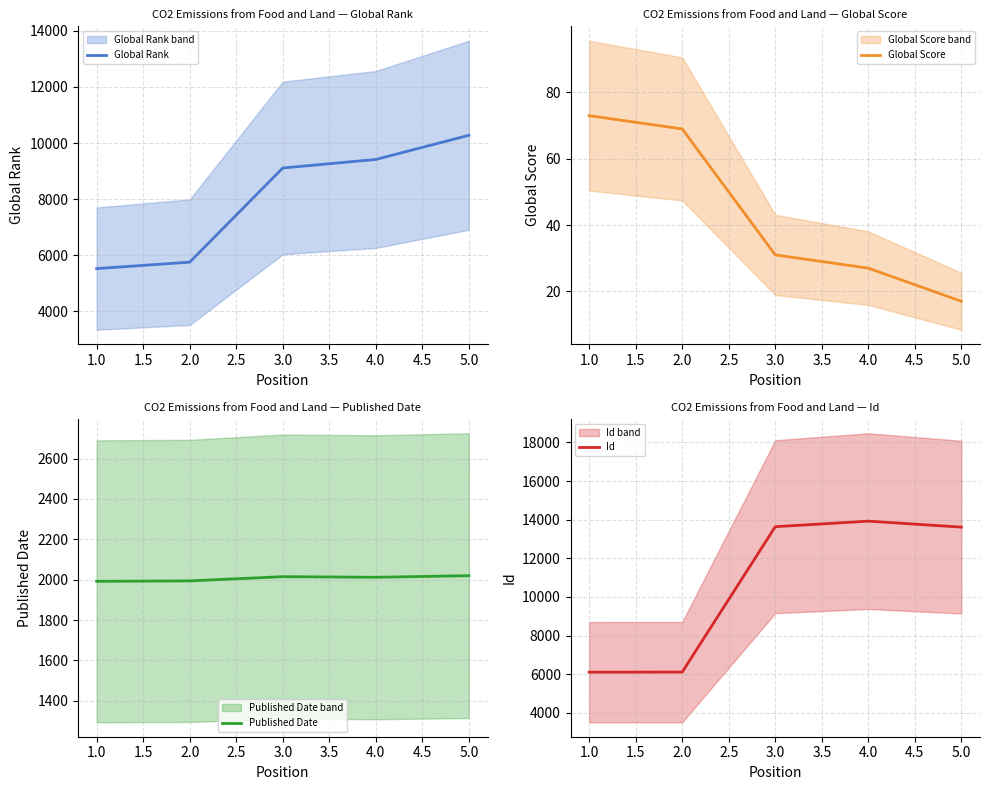

What is the average value of the Global Score series?

43